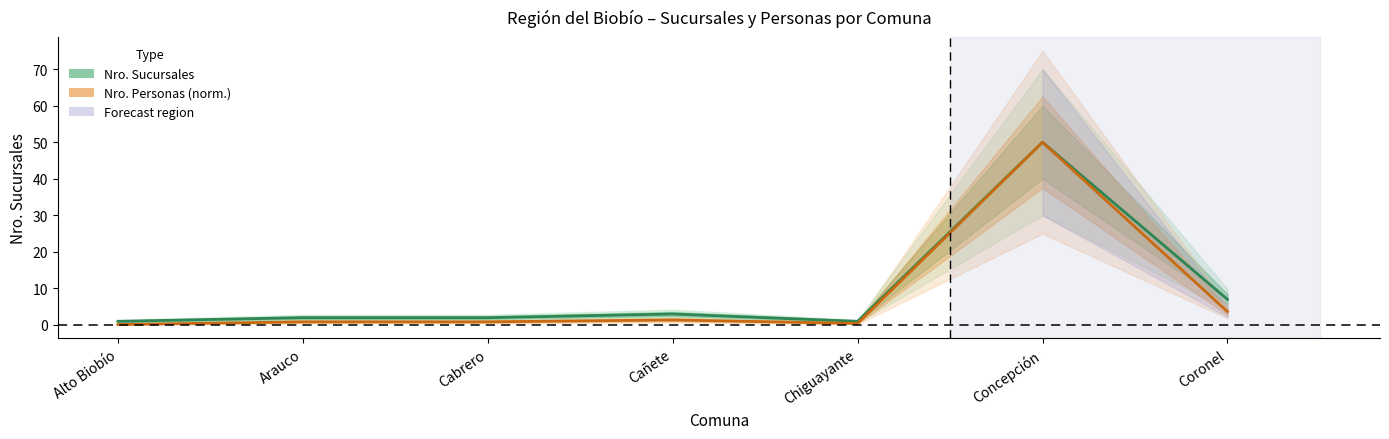

True or false: Nro. Personas (norm.) and Nro. Sucursales intersect in this chart.

False